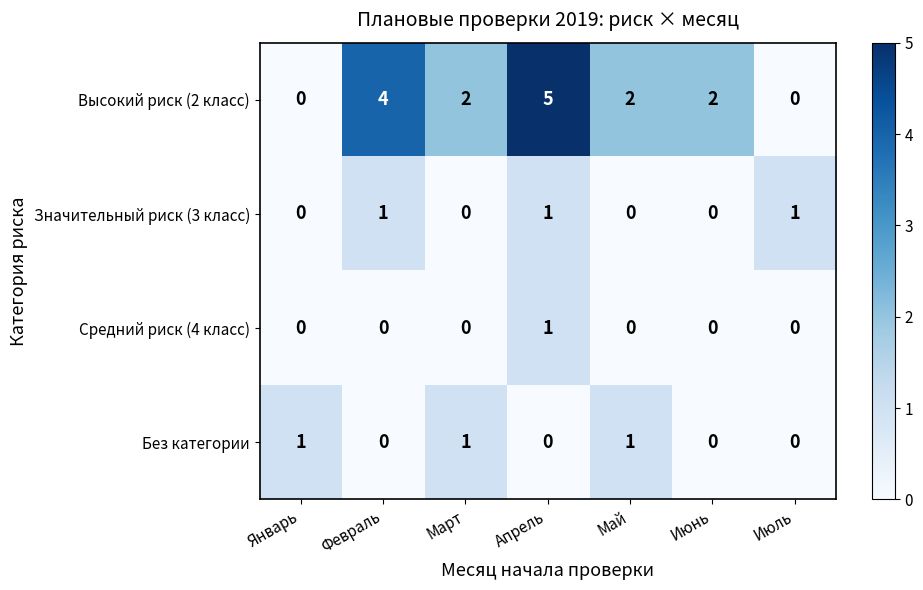

The Значительный риск (3 класс) series shows 0 at Январь. True or false?

True